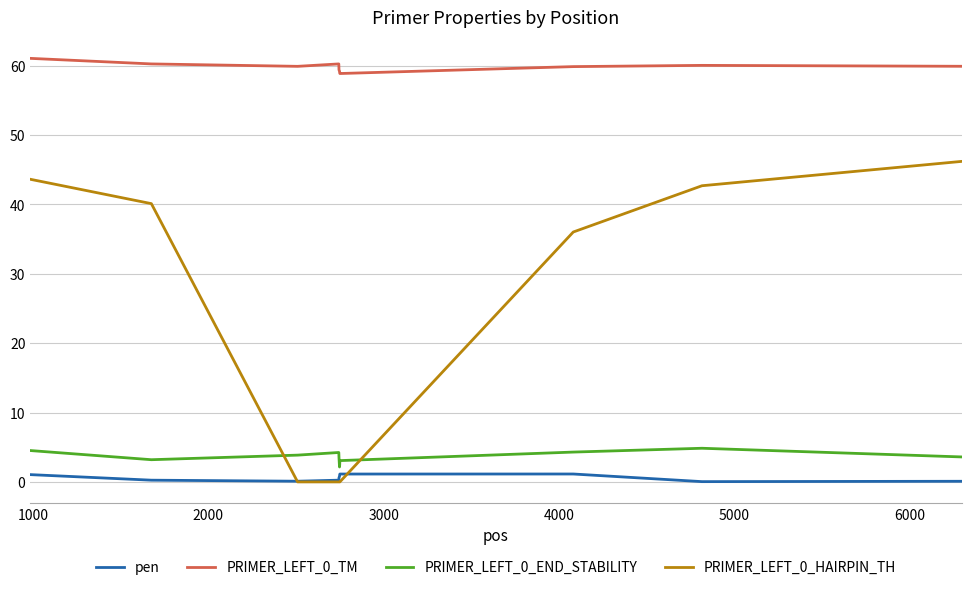

True or false: PRIMER_LEFT_0_TM and pen intersect in this chart.

False